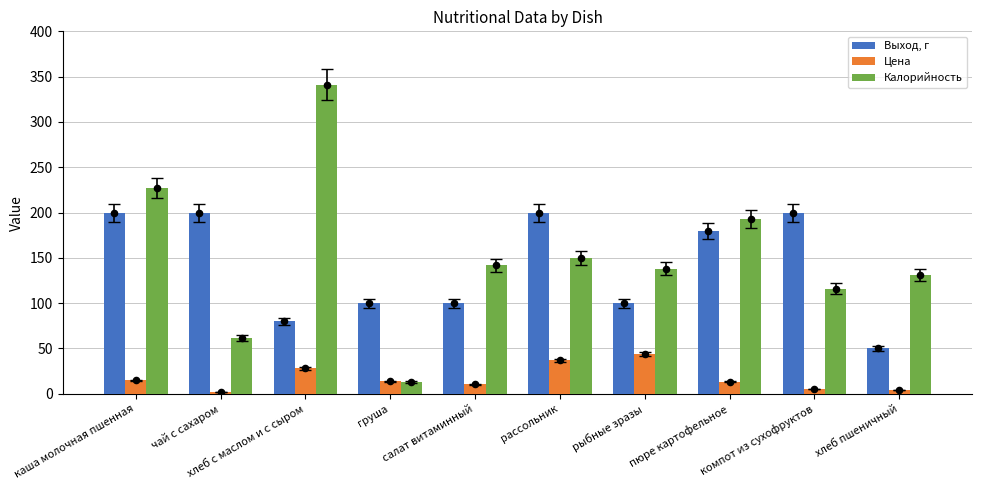

Which series contains the lowest Y value?

Цена